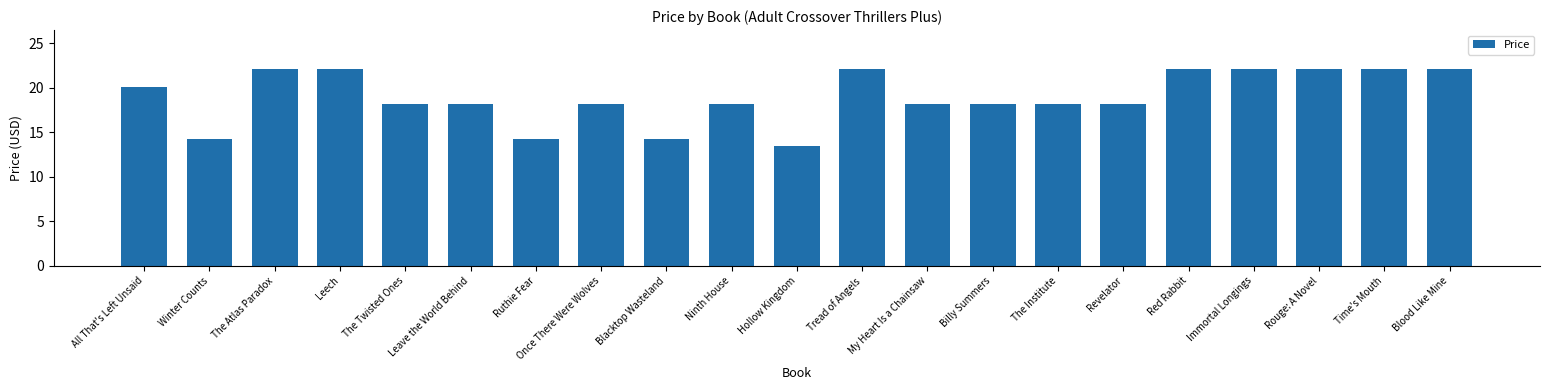

True or false: the data shows 18.2 at Revelator.

True